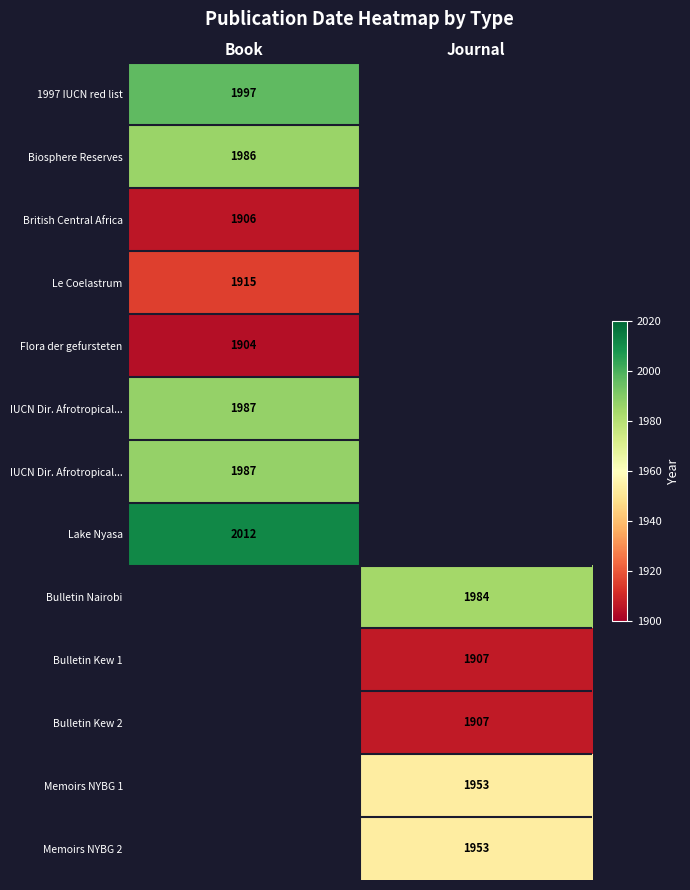

Count the number of categories in the chart.

2